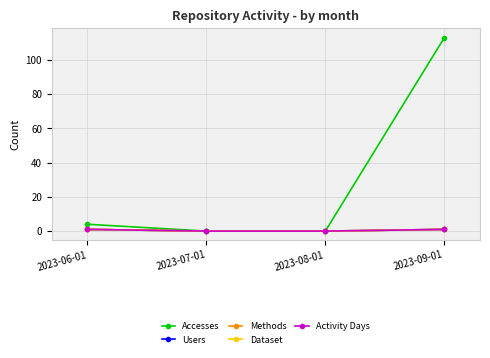

How many lines are shown in the chart?

5